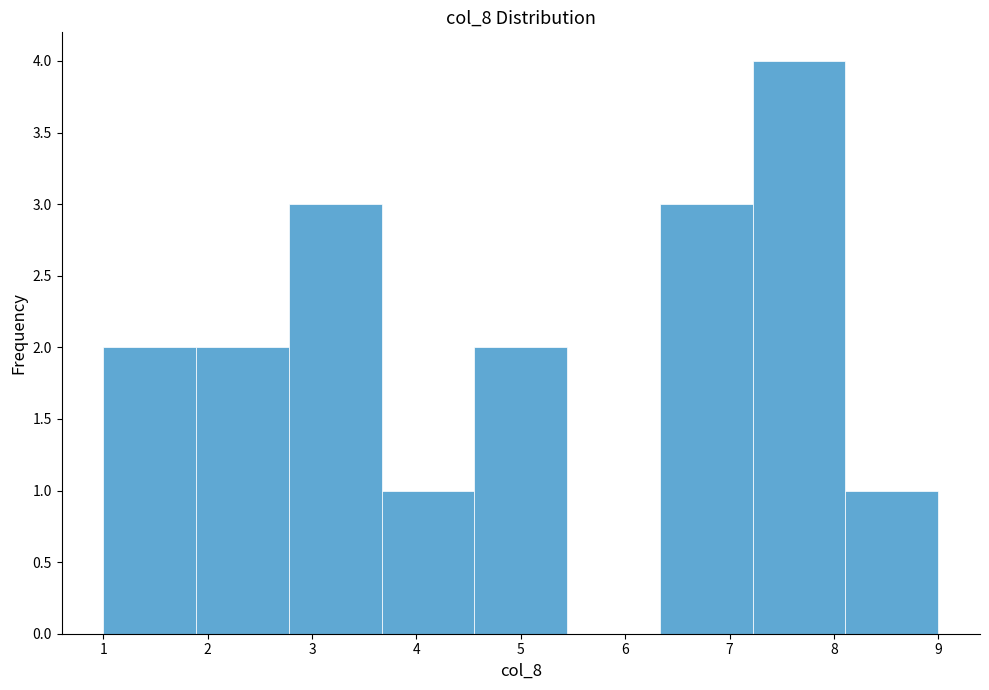

How tall is the bar that spans 8.1 to 9.0 on the x-axis? Neither the bar edges nor the heights are printed on the chart, so give them approximately, as read against the axes.

1